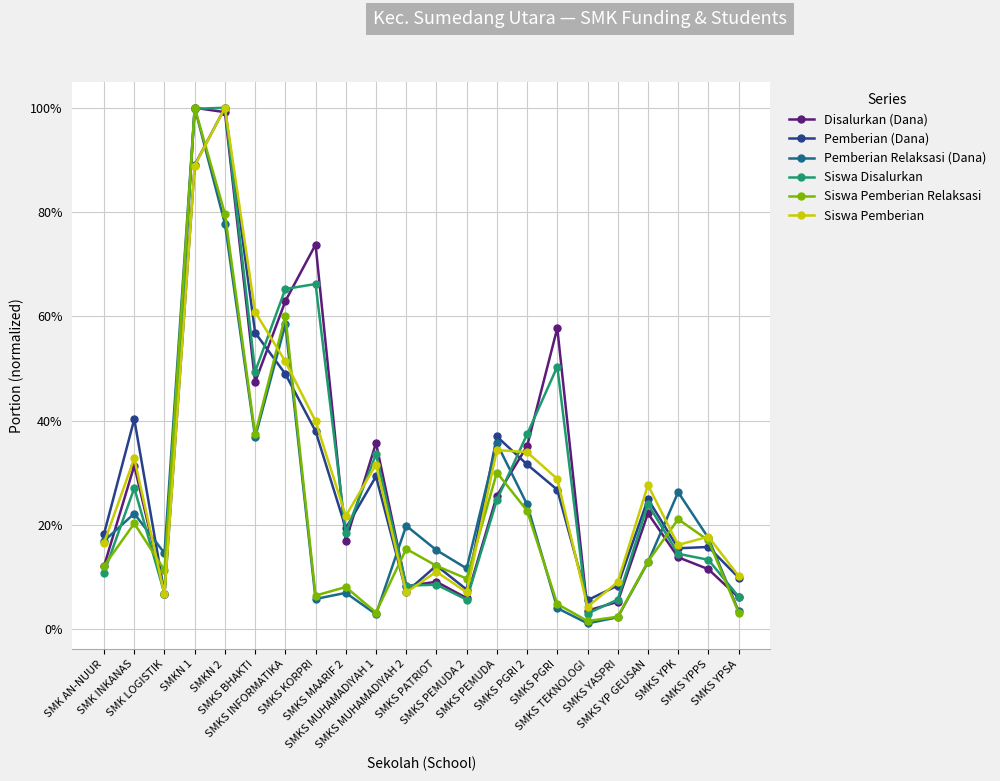

Is this an area chart (filled region under the line)?

No